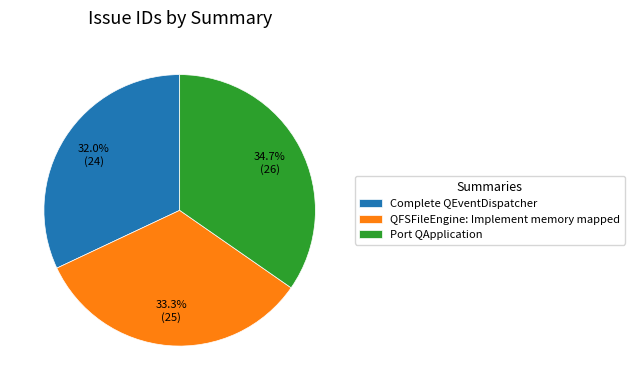

What is the total percentage of QFSFileEngine: Implement memory mapped and Complete QEventDispatcher?

65.3%